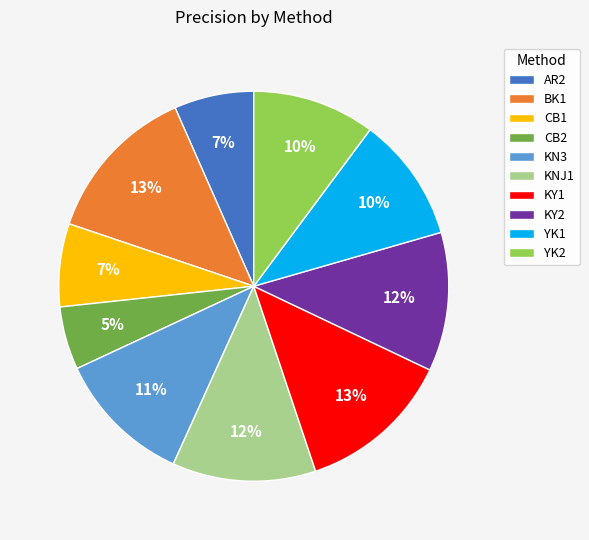

Which category has the smallest portion of the pie?

CB2